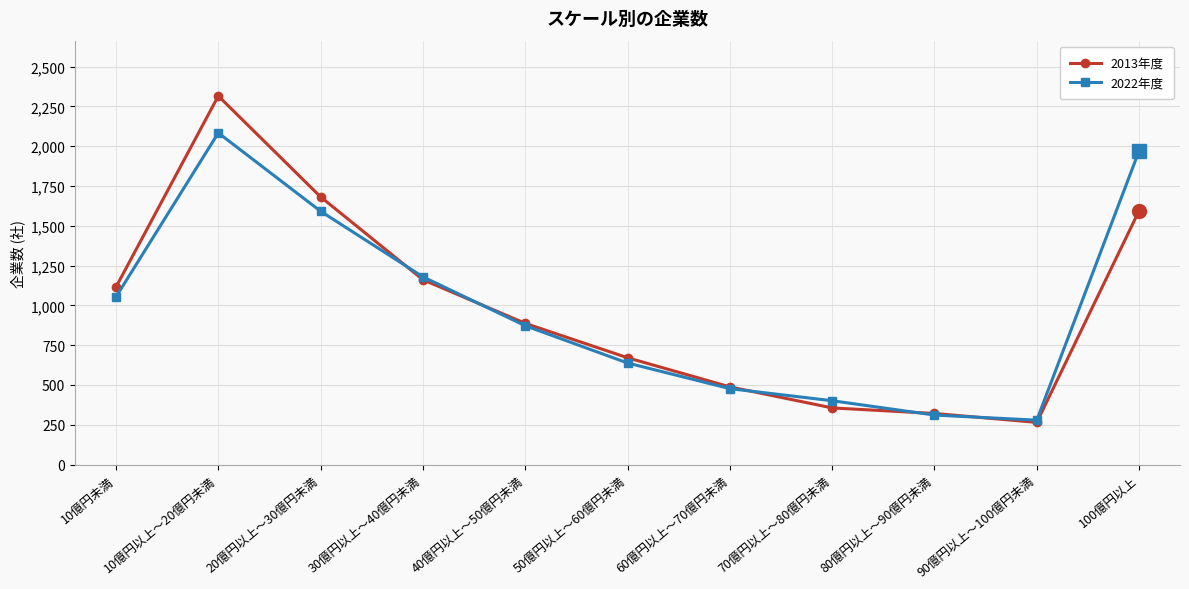

Is it true that 2013年度 equals 3898 at 10億円以上～20億円未満?

False